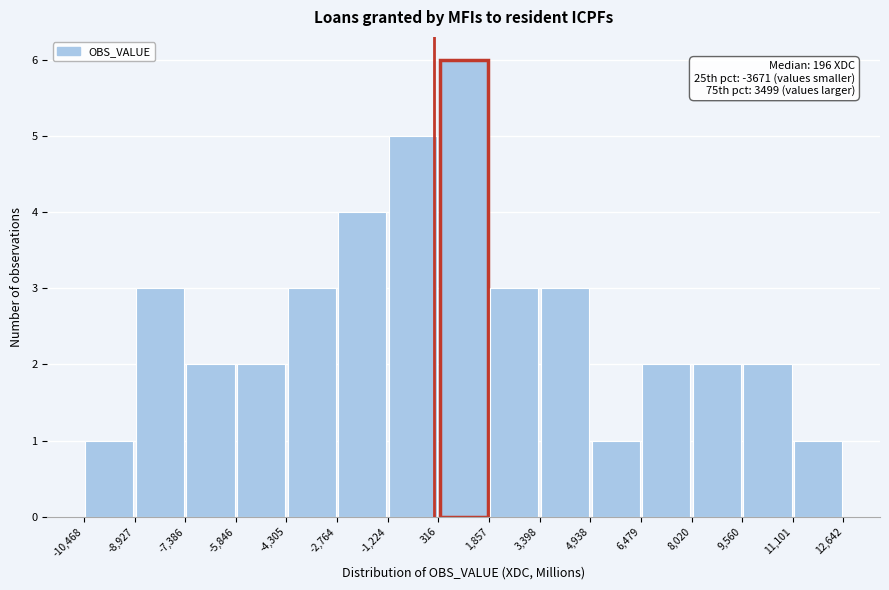

Over which range of the x-axis is the bar tallest?

316 to 1,857